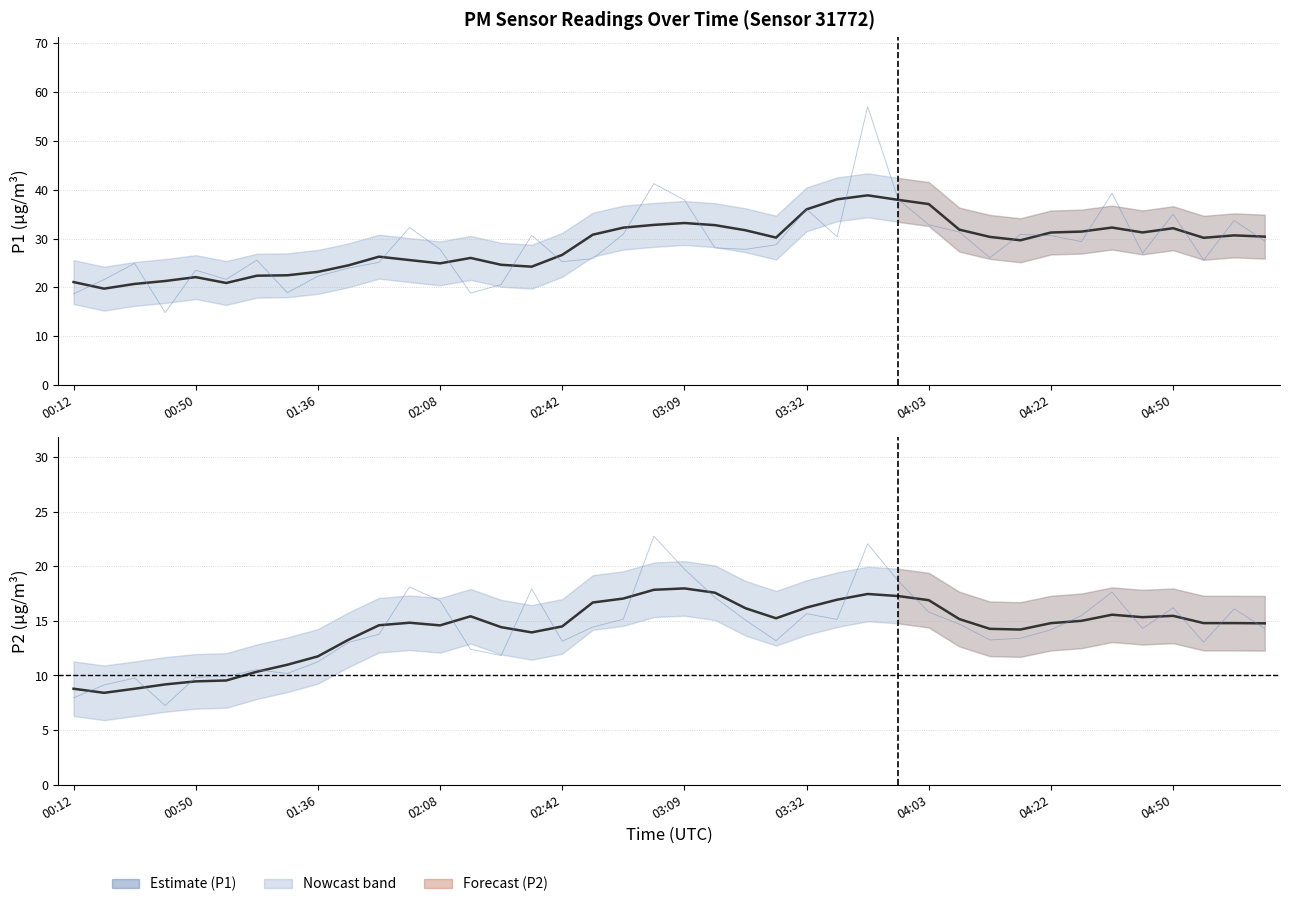

Reading left to right, list all the values displayed in this chart.

P1 (smoothed): 21.1	19.7	20.7	21.3	22.1	20.9	22.4	22.5	23.2	24.5	26.3	25.6	24.9	26.0	24.6	24.2	26.7	30.8	32.2	32.8	33.2	32.8	31.7	30.2	36.0	38.0	38.9	37.9	37.1	31.8	30.3	29.7	31.2	31.4	32.3	31.3	32.1	30.2	30.7	30.4
P1 raw: 18.7	21.6	24.9	14.8	23.5	21.6	25.6	18.9	22.3	23.9	25.1	32.3	27.8	18.8	20.6	30.7	25.3	25.9	30.9	41.2	37.9	28.1	27.8	28.7	36.0	30.4	57.0	38.0	32.8	31.4	26.1	30.9	30.6	29.4	39.3	27.0	35.0	25.6	33.7	29.5
P2 (smoothed): 8.8	8.4	8.8	9.2	9.5	9.5	10.3	11.0	11.7	13.3	14.6	14.8	14.6	15.4	14.4	13.9	14.5	16.7	17.0	17.8	18.0	17.6	16.2	15.2	16.2	16.9	17.5	17.3	16.9	15.2	14.3	14.2	14.8	15.0	15.6	15.3	15.5	14.8	14.8	14.8
P2 raw: 8.0	9.1	9.8	7.2	9.8	9.9	10.5	10.2	11.2	13.0	13.8	18.1	16.8	12.4	11.8	17.9	13.1	14.4	15.2	22.8	19.7	17.1	15.1	13.2	15.7	15.1	22.1	18.6	15.8	14.7	13.2	13.4	14.2	15.5	17.6	14.3	16.2	13.1	16.1	14.3